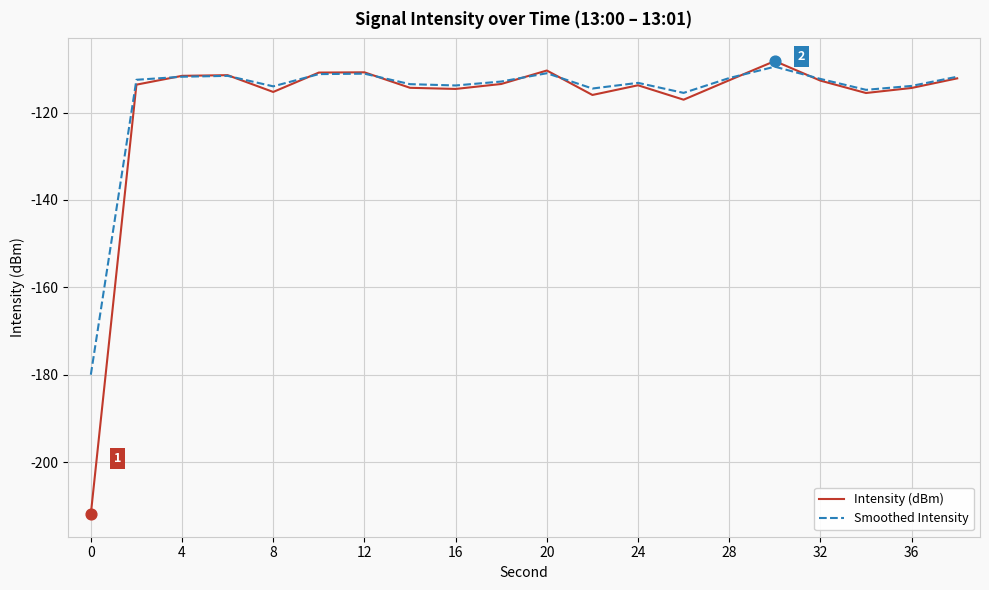

Which series has the widest spread of values?

Intensity (dBm)